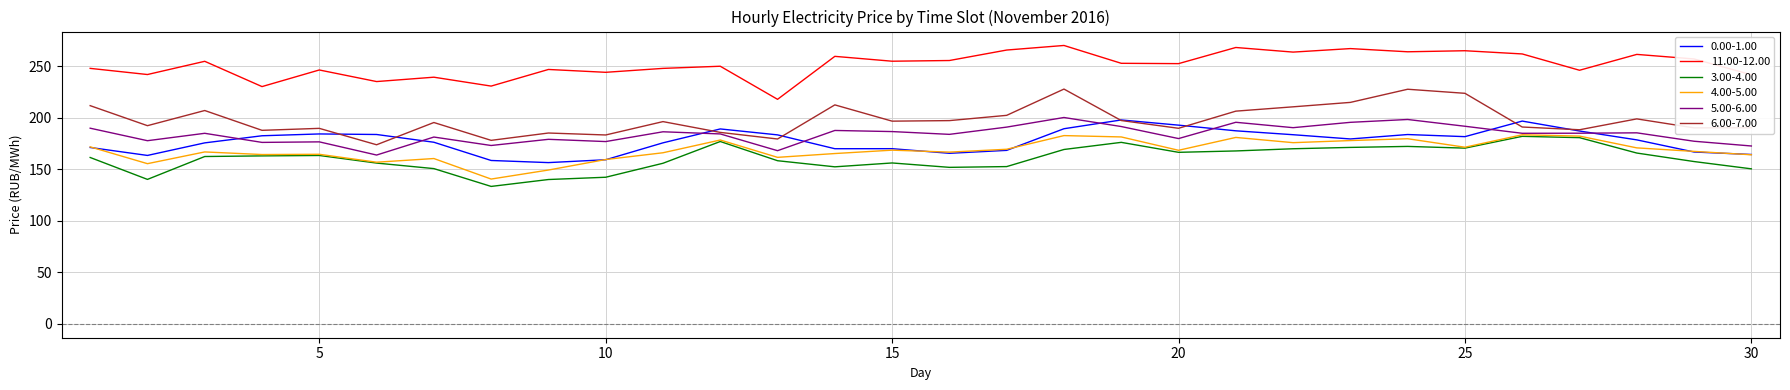

True or false: 11.00-12.00 and 4.00-5.00 cross at least once.

False